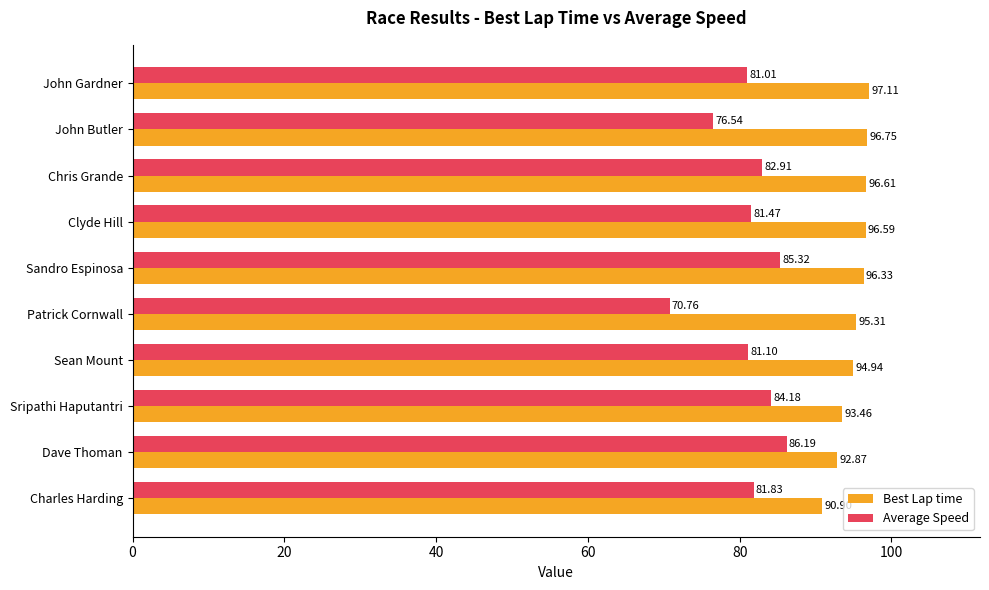

At which category is the sum across all series the highest?

Sandro Espinosa